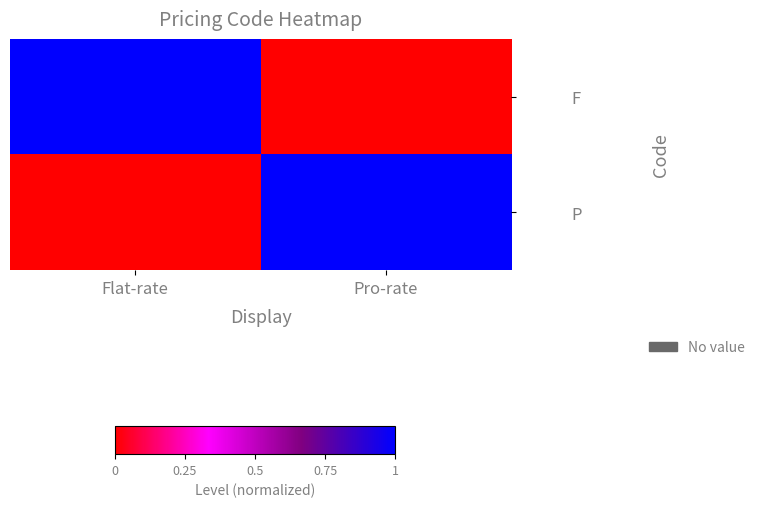

Reading left to right, extract all data points from this chart.

F: Flat-rate=1	Pro-rate=0
P: Flat-rate=0	Pro-rate=1